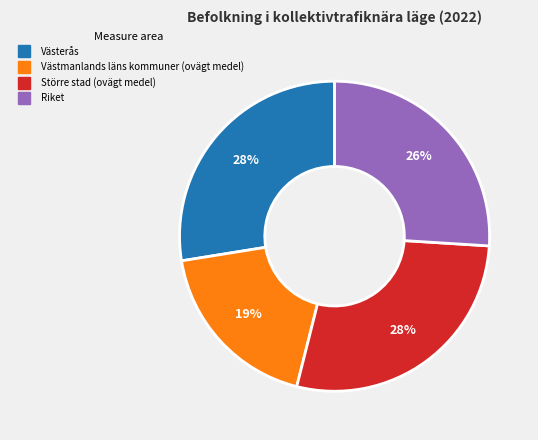

How many segments does this pie chart have?

4